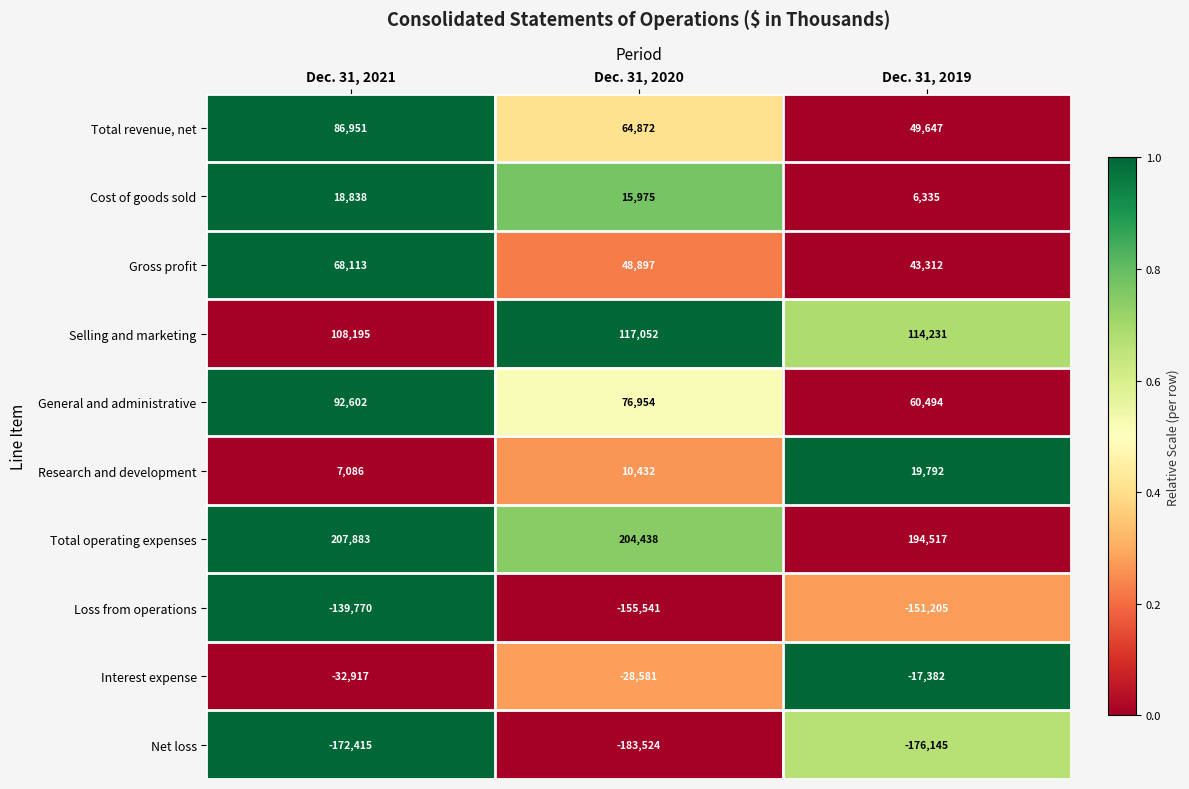

What is the minimum value shown in the chart?

-183524